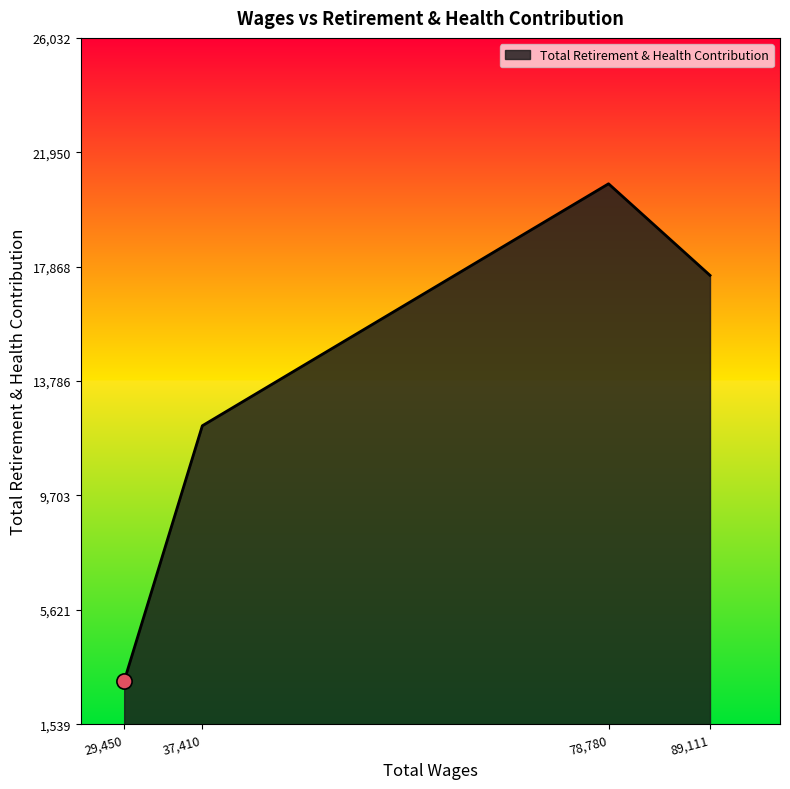

What is the change in value from 29,450 to 78,780?

+17747